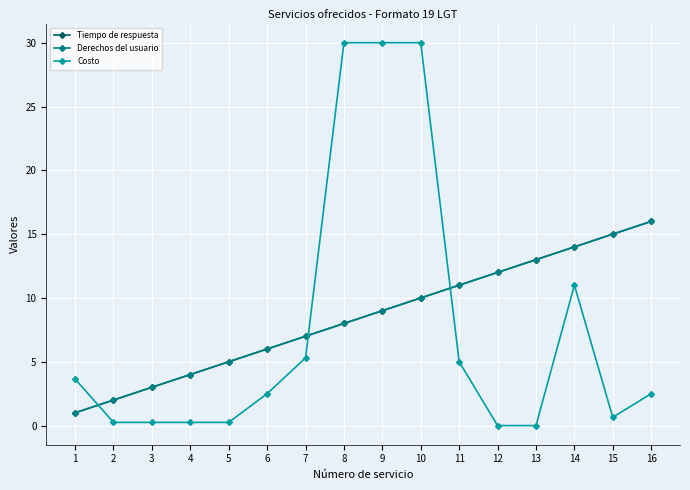

How many times do Costo and Derechos del usuario cross each other?

3